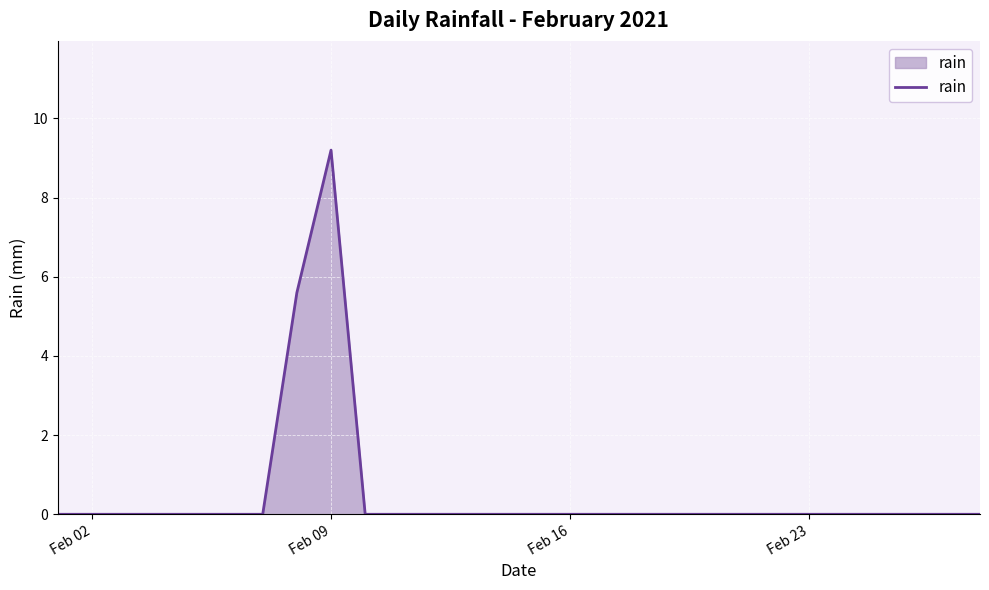

What is the average value?

0.5